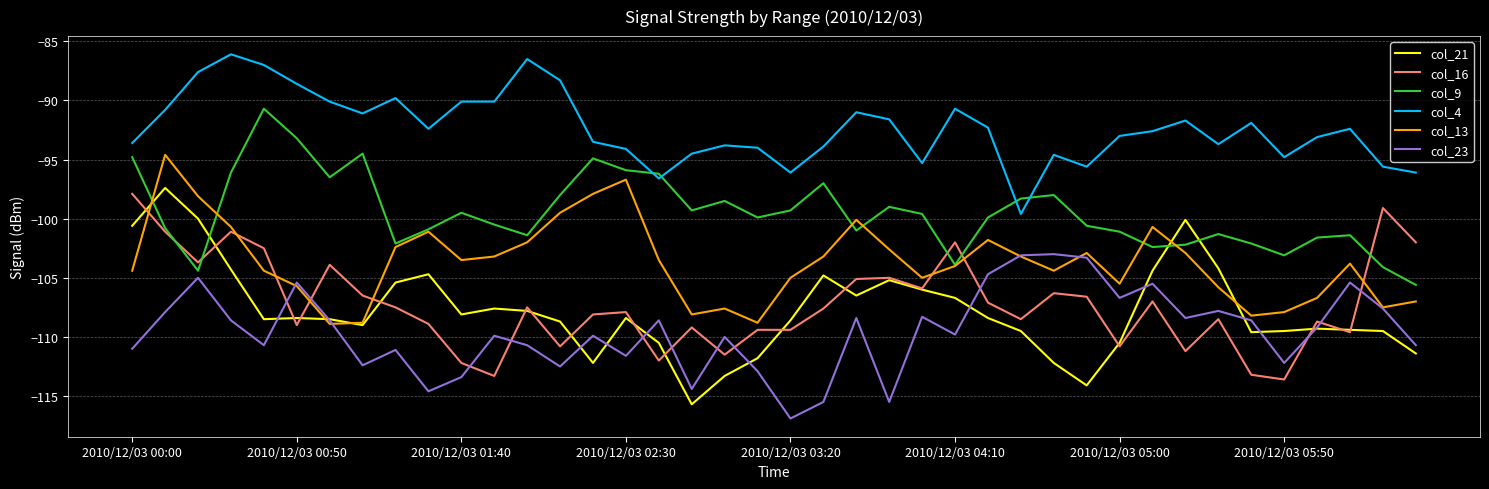

True or false: col_9 and col_4 intersect in this chart.

True